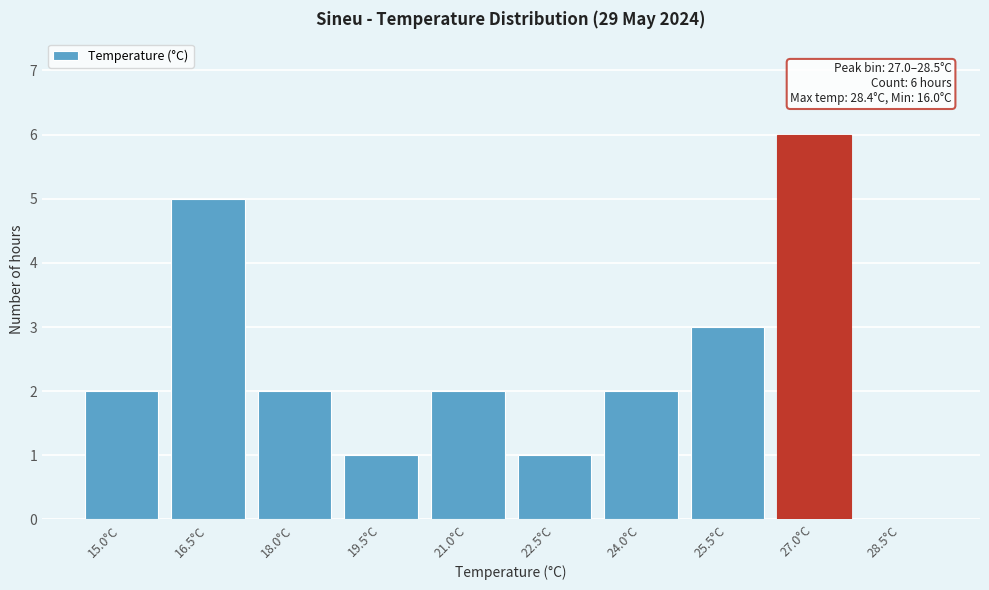

Reading right to left, what are all the values shown in this chart?

28.5°C=0	27.0°C=6	25.5°C=3	24.0°C=2	22.5°C=1	21.0°C=2	19.5°C=1	18.0°C=2	16.5°C=5	15.0°C=2